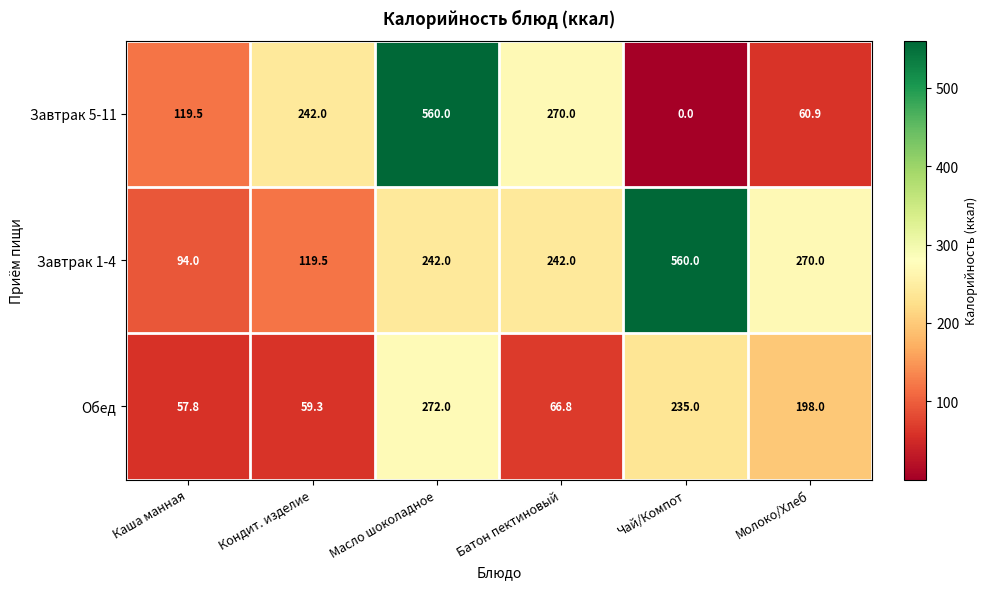

Rank the series at Батон пектиновый from lowest to highest value.

Обед, Завтрак 1-4, Завтрак 5-11